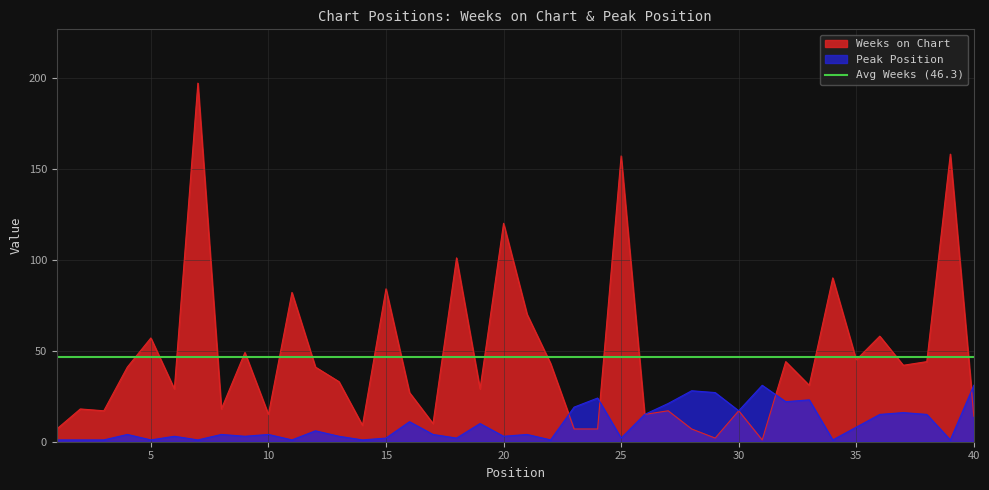

At how many categories does at least one series exceed 125?

3